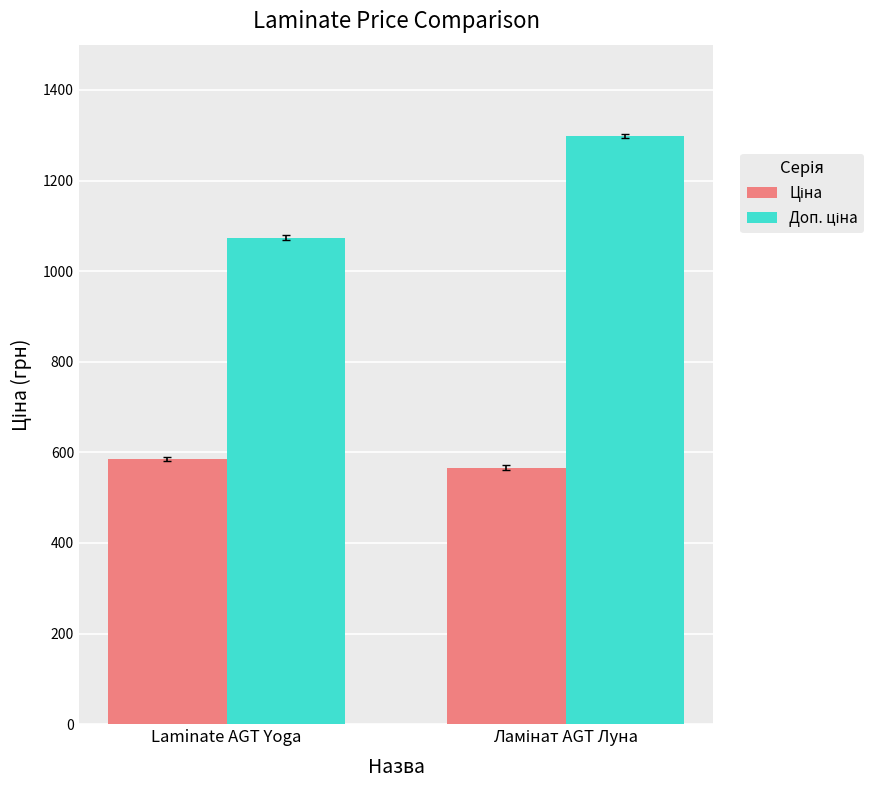

What is the total value across all series at Laminate AGT Yoga?

1659.4